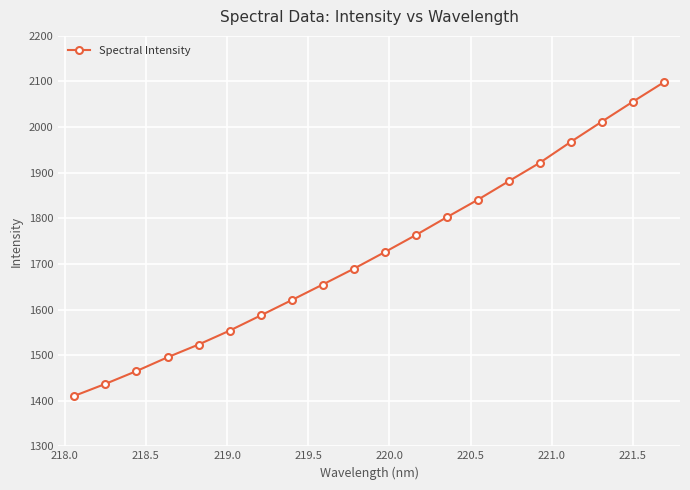

What is the difference between the second highest and minimum values?

644.9